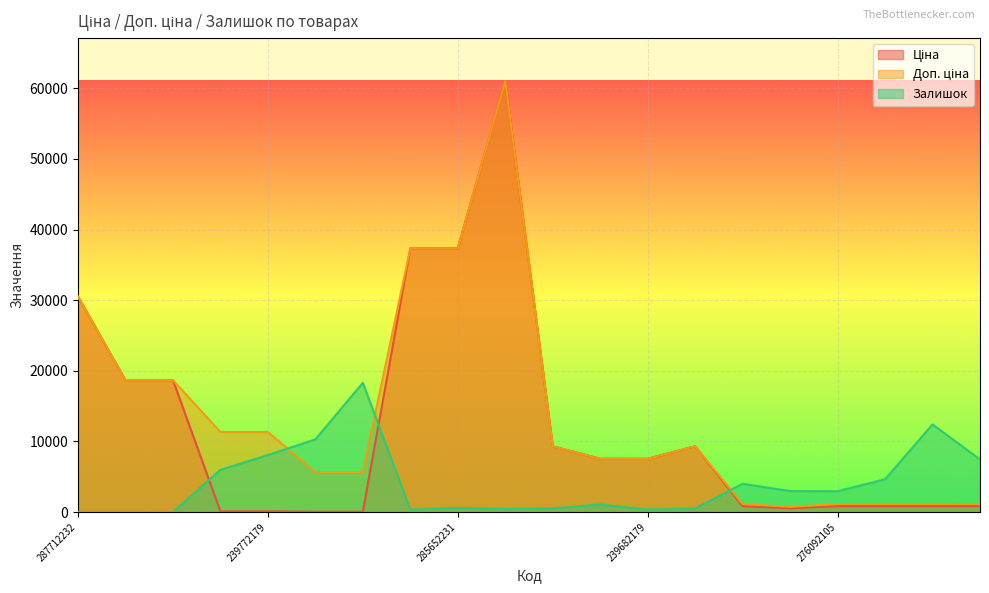

Does the chart display data point markers on the line(s)?

No